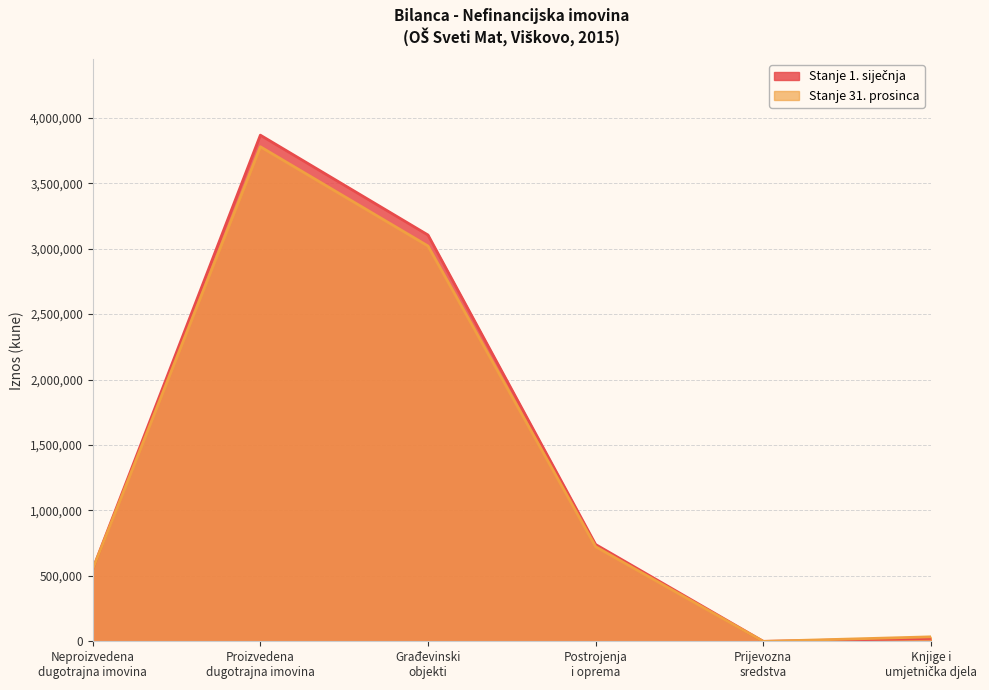

True or false: Stanje 31. prosinca and Stanje 1. siječnja cross at least once.

False